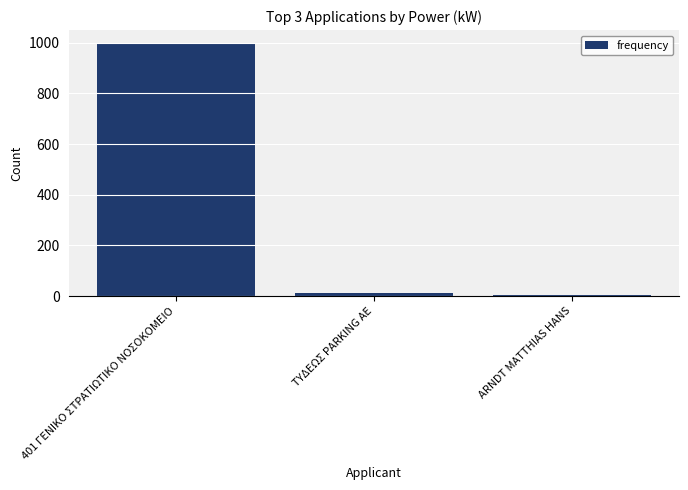

What is the label of the 1st bar from the right?

ARNDT MATTHIAS HANS